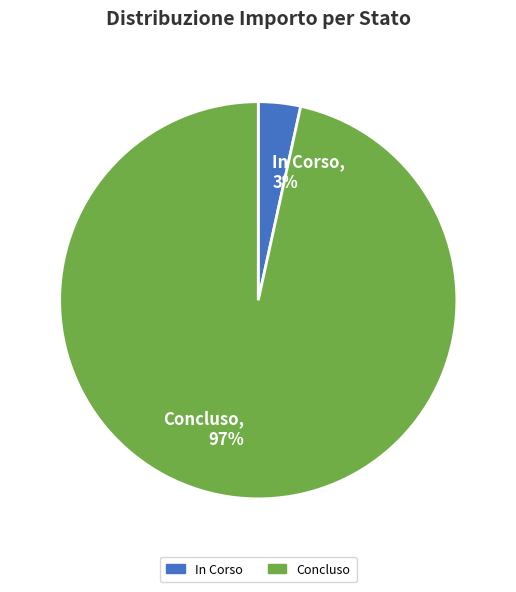

Is there a majority slice in this chart?

Yes